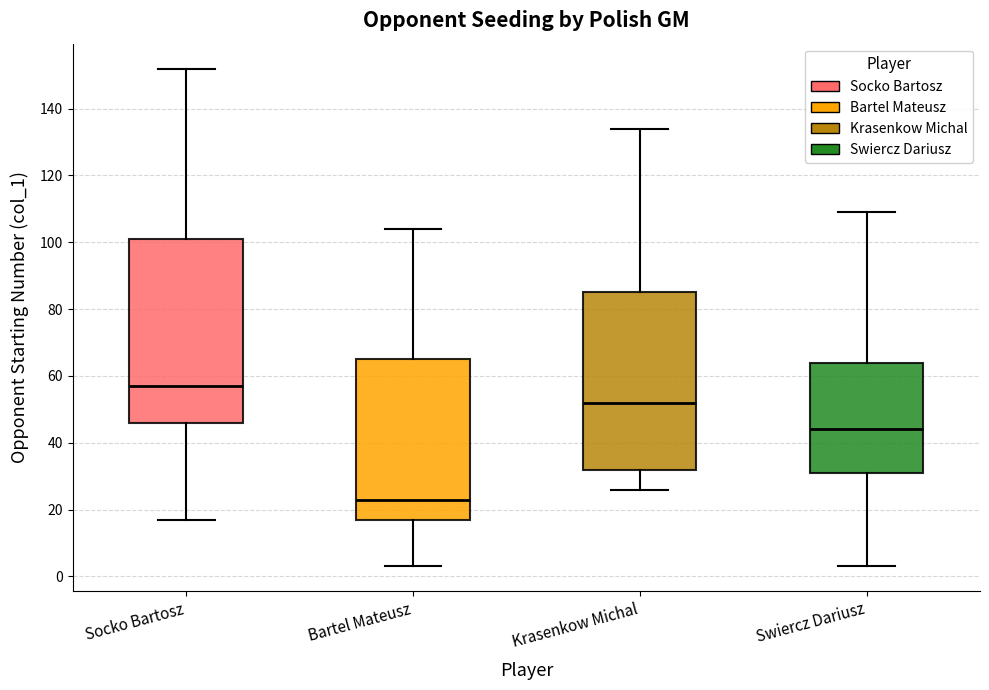

Which box is the tallest, from its lower edge to its upper edge?

Socko Bartosz